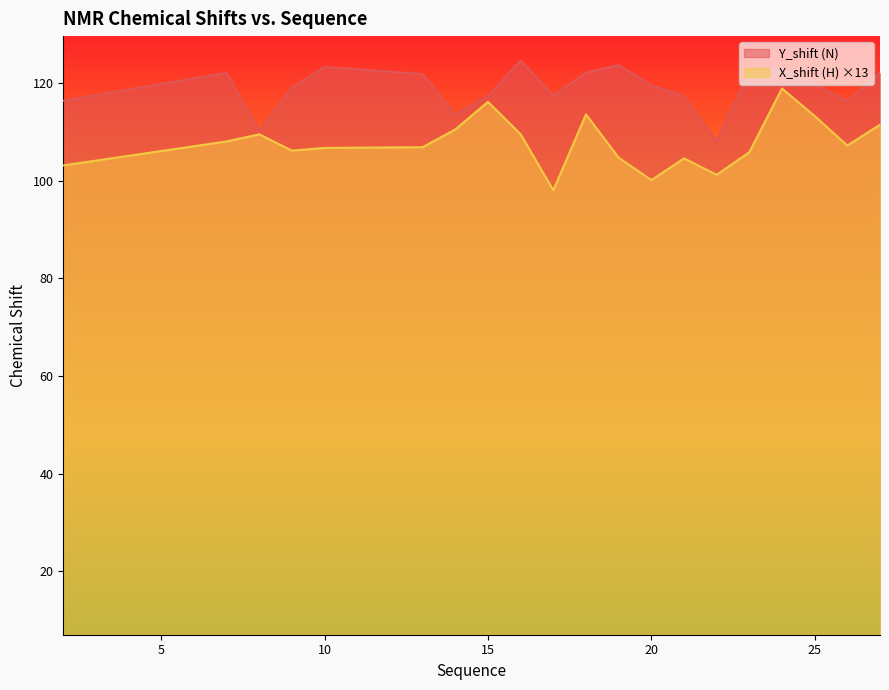

What is the greatest value displayed?

124.6